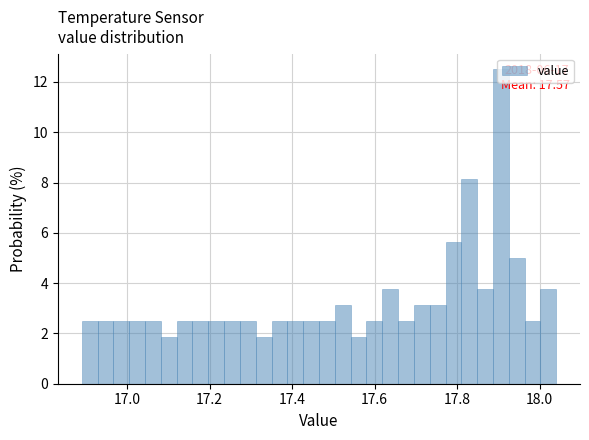

Read against the x-axis, roughly where is the centre of the tallest bar?

17.90